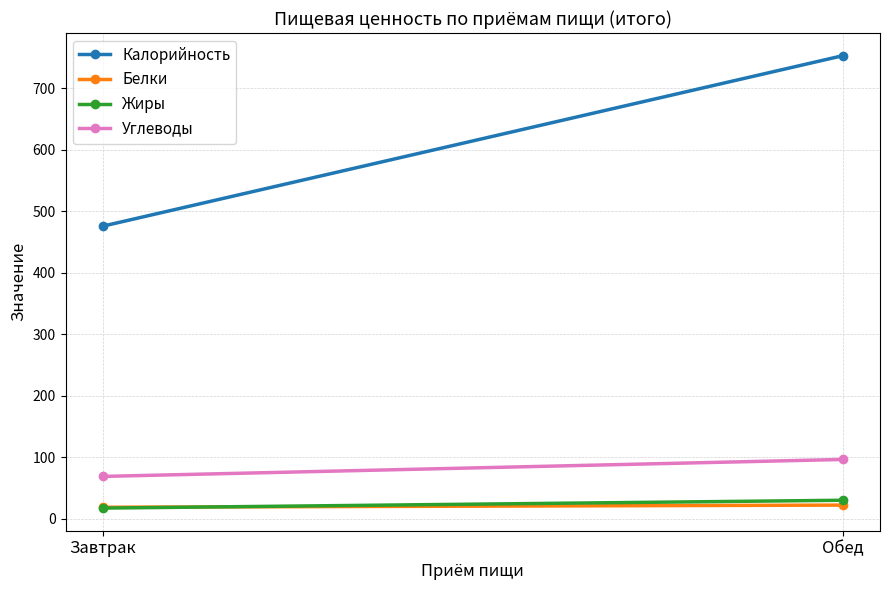

At which label does Калорийность reach its peak?

Обед